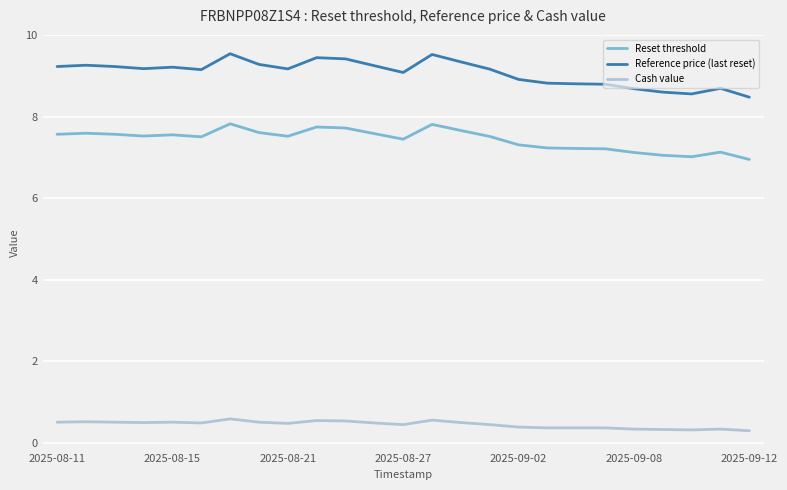

List the series in order of their peak value, lowest first.

Cash value, Reset threshold, Reference price (last reset)